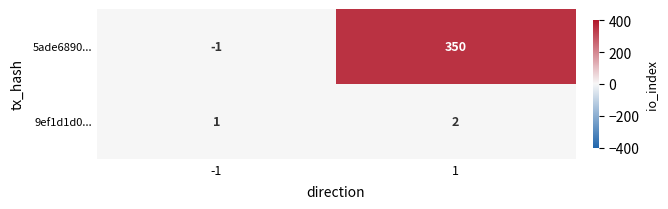

The value of 5ade6890... at 1 is 350. True or false?

True